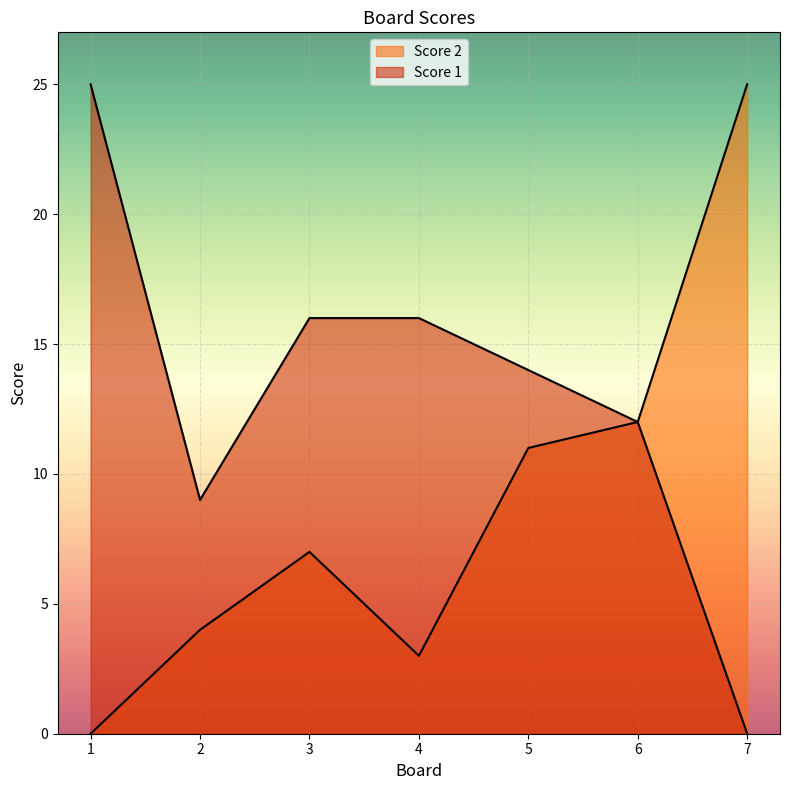

Reading right to left, what are all the values shown in this chart?

Score 1: 0	12	14	16	16	9	25
Score 2: 25	12	11	3	7	4	0